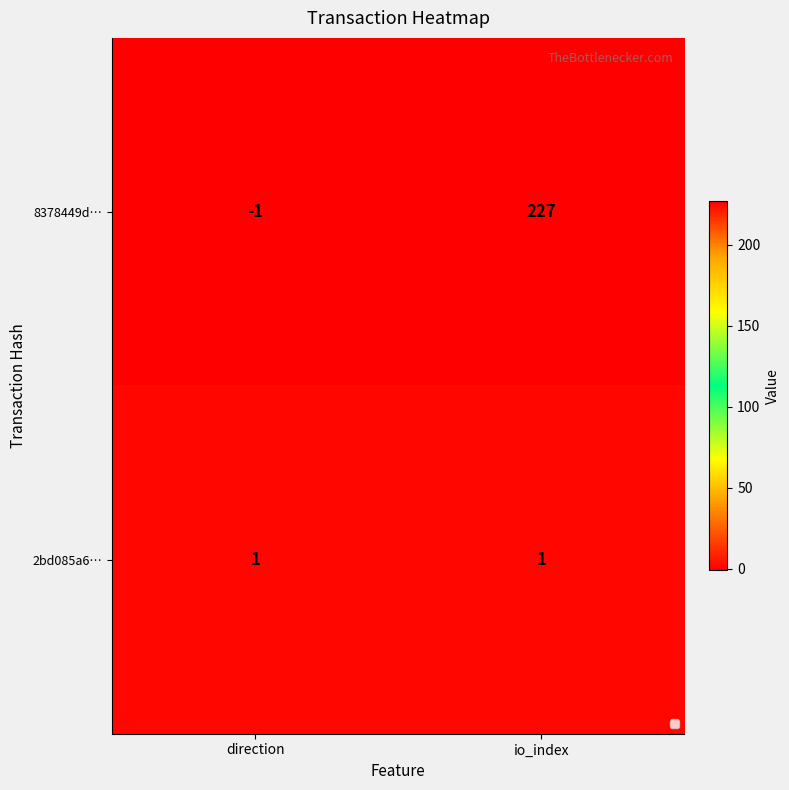

List the series in order of their overall mean, lowest first.

2bd085a6…, 8378449d…